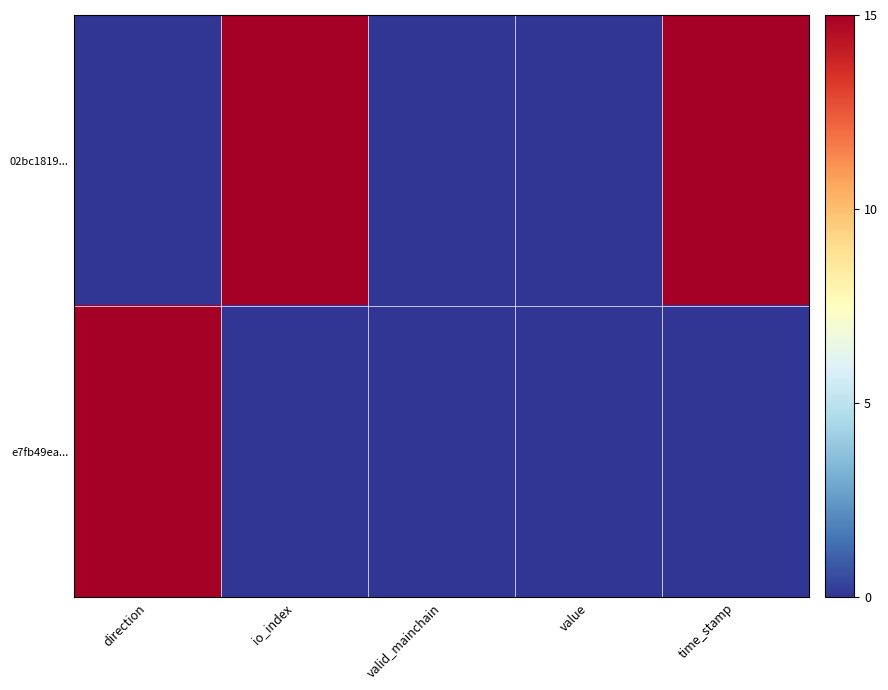

Rank the series by their average value, from lowest to highest.

e7fb49ea..., 02bc1819...